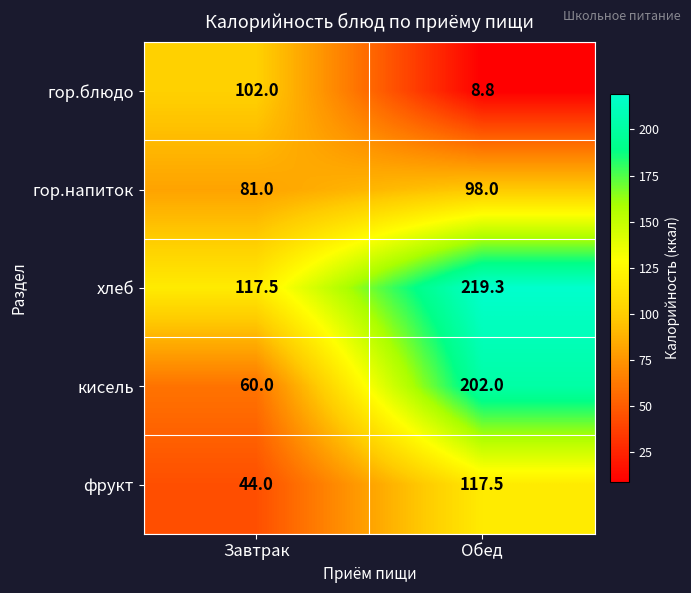

At which category does the chart reach its peak across all series?

Обед